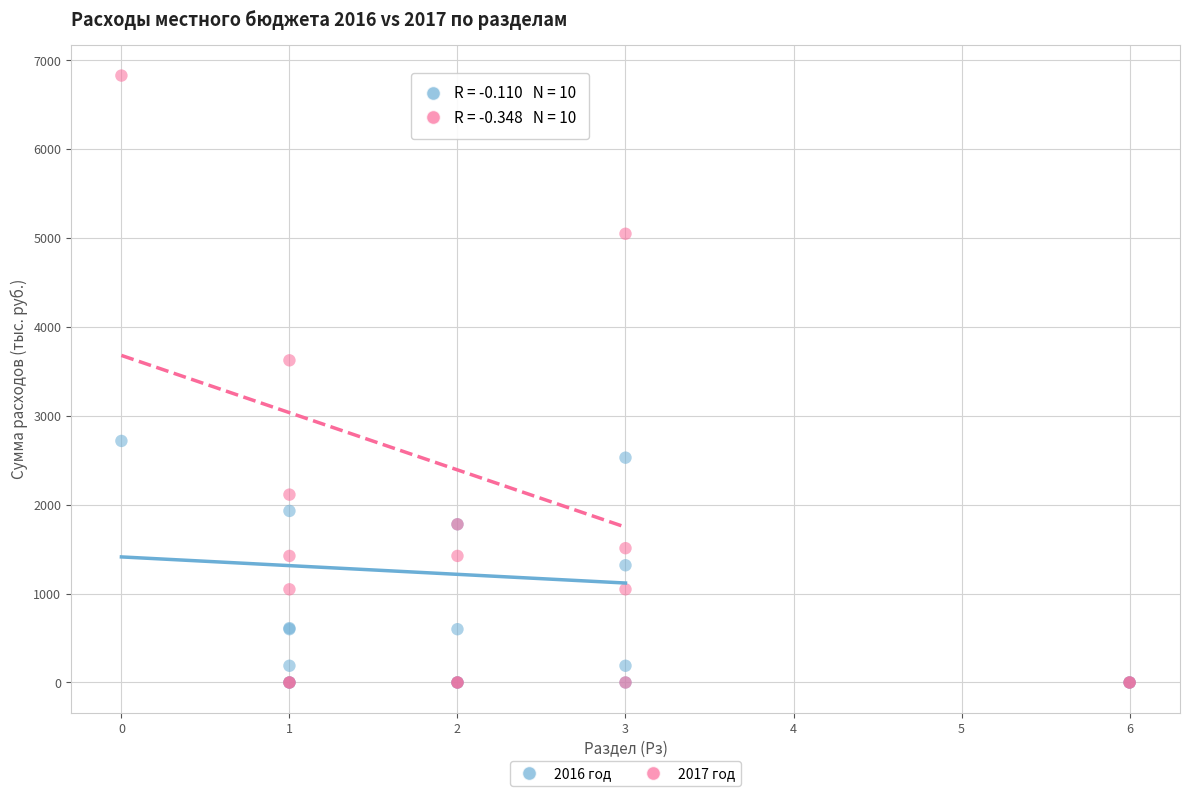

Across all series, what Y value is closest to 3414?

3624.9